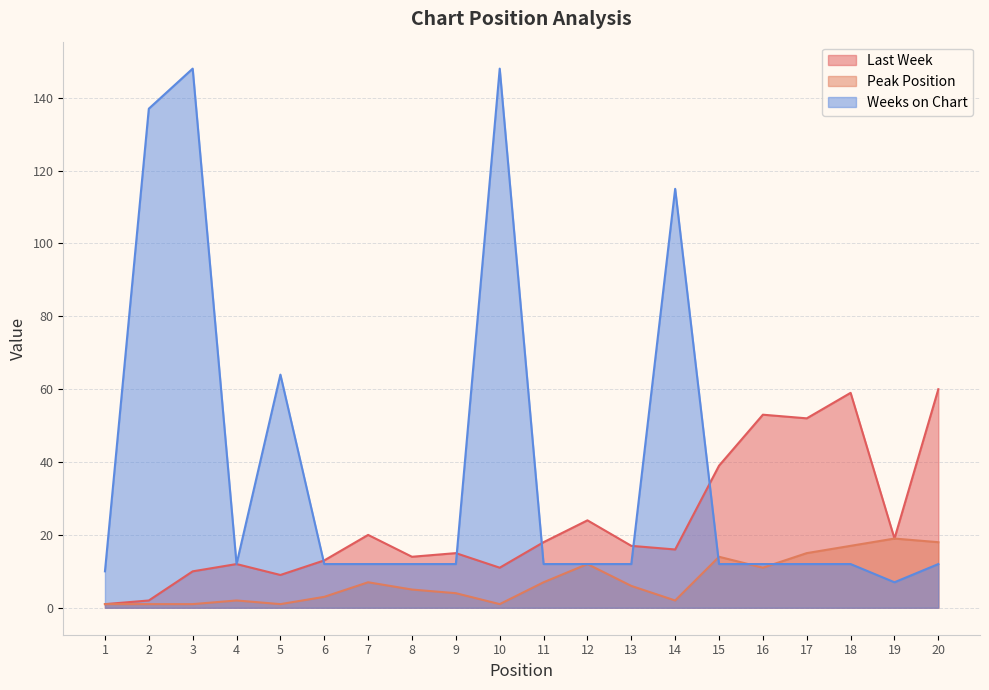

Reading right to left, list all the values displayed in this chart.

Last Week: 20=60	19=19	18=59	17=52	16=53	15=39	14=16	13=17	12=24	11=18	10=11	9=15	8=14	7=20	6=13	5=9	4=12	3=10	2=2	1=1
Peak Position: 20=18	19=19	18=17	17=15	16=11	15=14	14=2	13=6	12=12	11=7	10=1	9=4	8=5	7=7	6=3	5=1	4=2	3=1	2=1	1=1
Weeks on Chart: 20=12	19=7	18=12	17=12	16=12	15=12	14=115	13=12	12=12	11=12	10=148	9=12	8=12	7=12	6=12	5=64	4=12	3=148	2=137	1=10